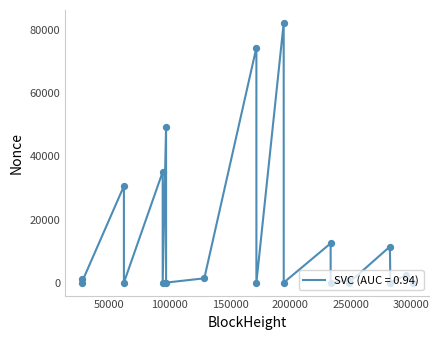

What is the maximum value shown in the chart?

82329